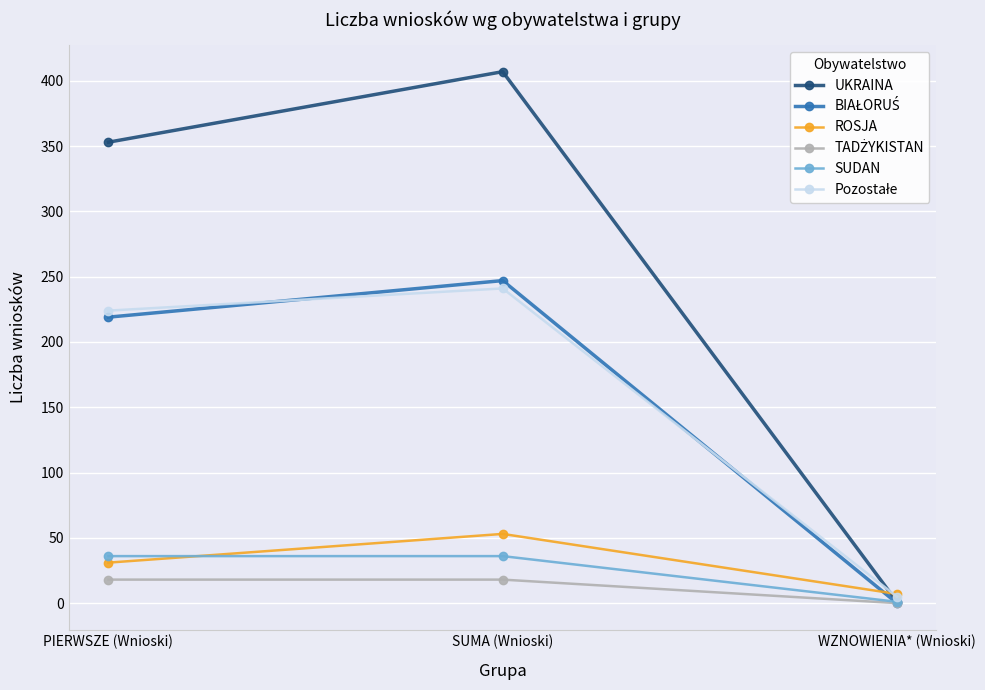

How many lines are shown in the chart?

6